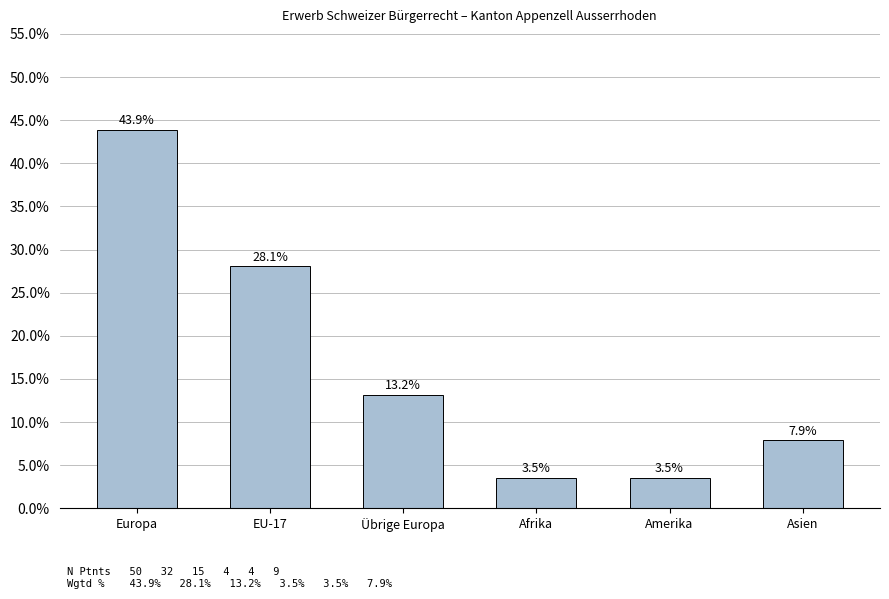

Reading right to left, transcribe all the data shown in this chart.

7.9	3.5	3.5	13.2	28.1	43.9